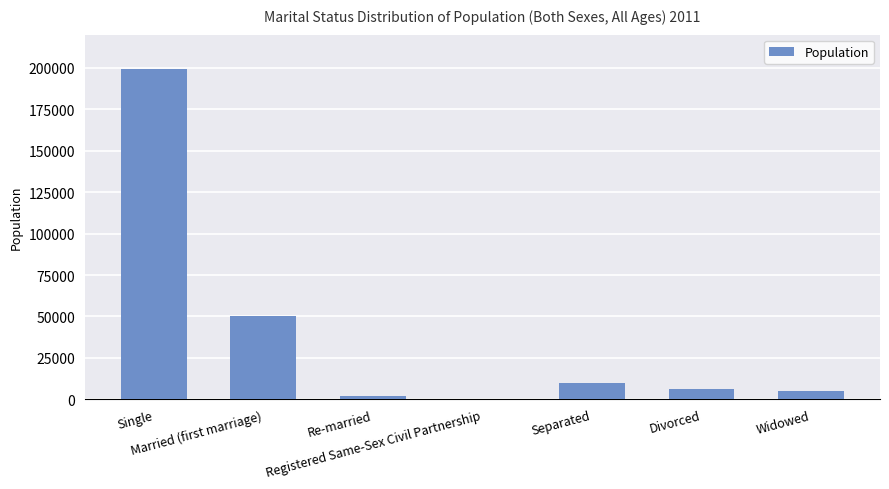

What is the maximum value shown in the chart?

199164